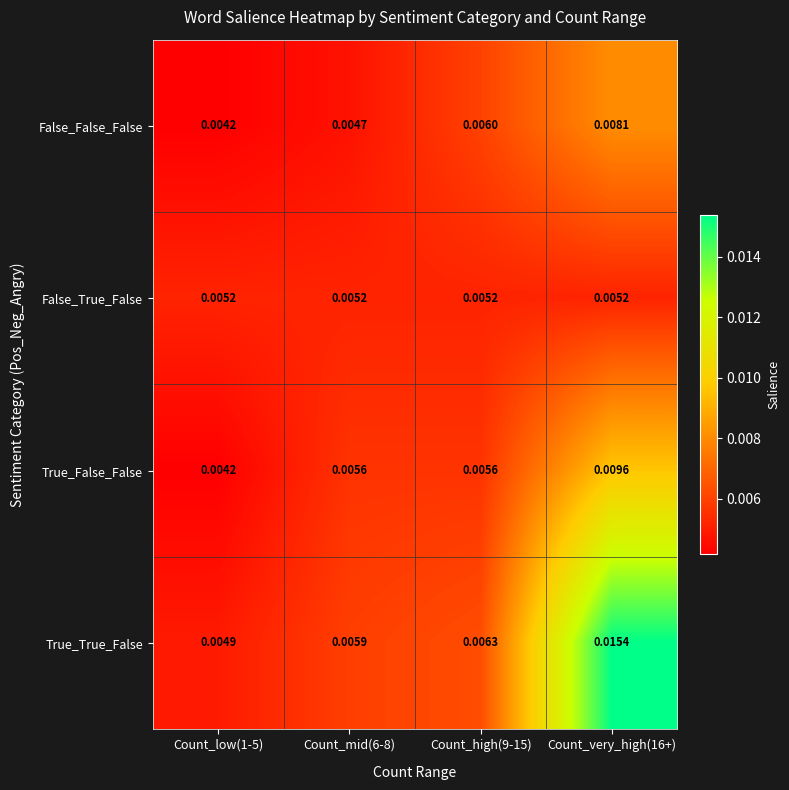

Which series has the largest total across all categories?

True_True_False